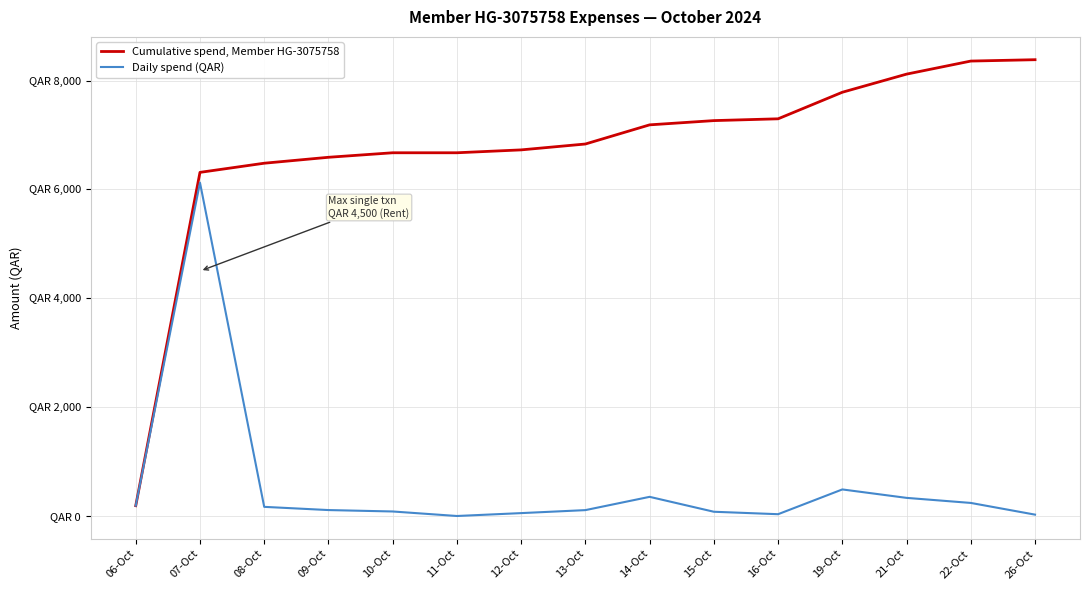

What is the label of the 1st point from the left?

06-Oct